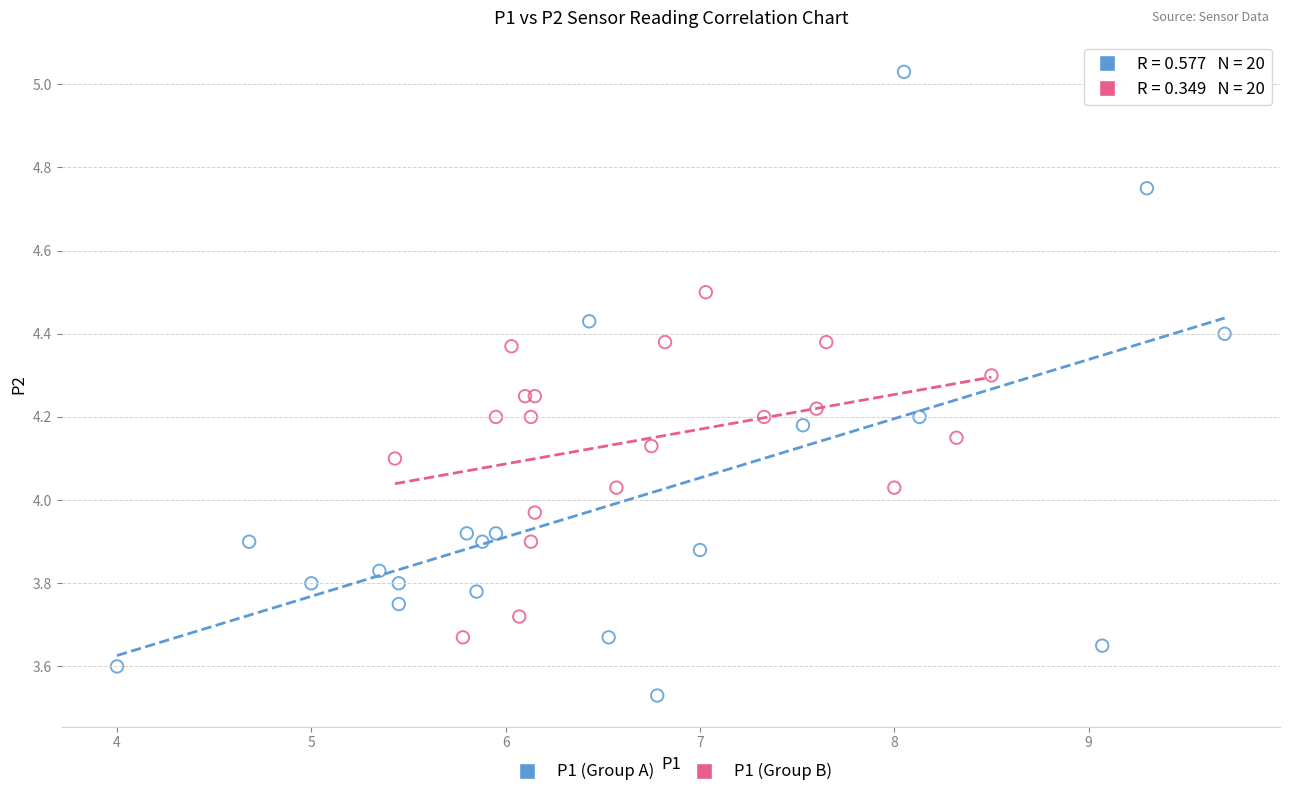

Which series contains the lowest Y value?

P1 (Group A)